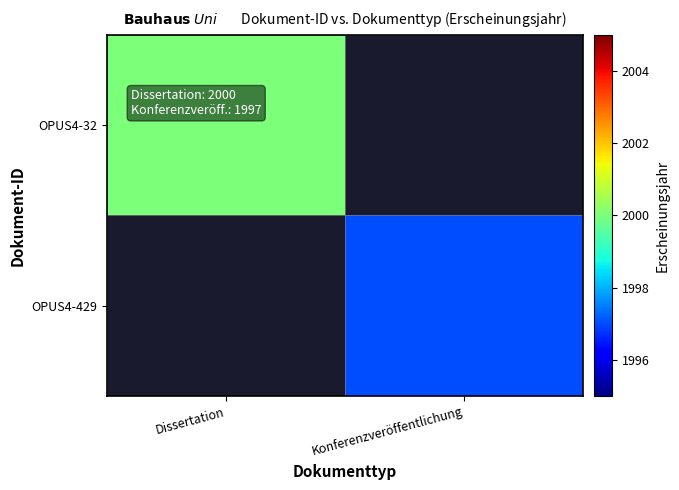

How many values in OPUS4-32 are above zero?

1